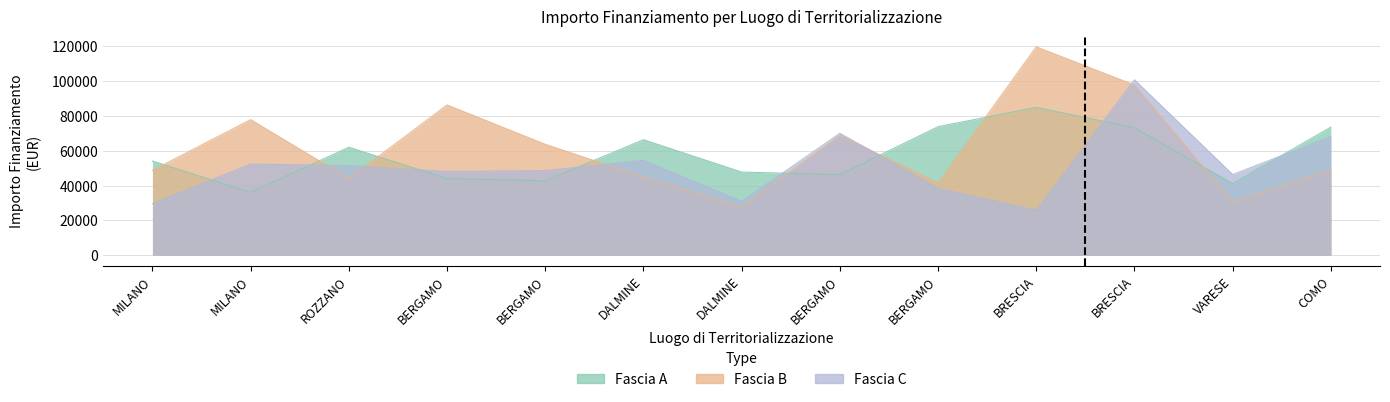

Where is the first local maximum for Fascia C?

MILANO